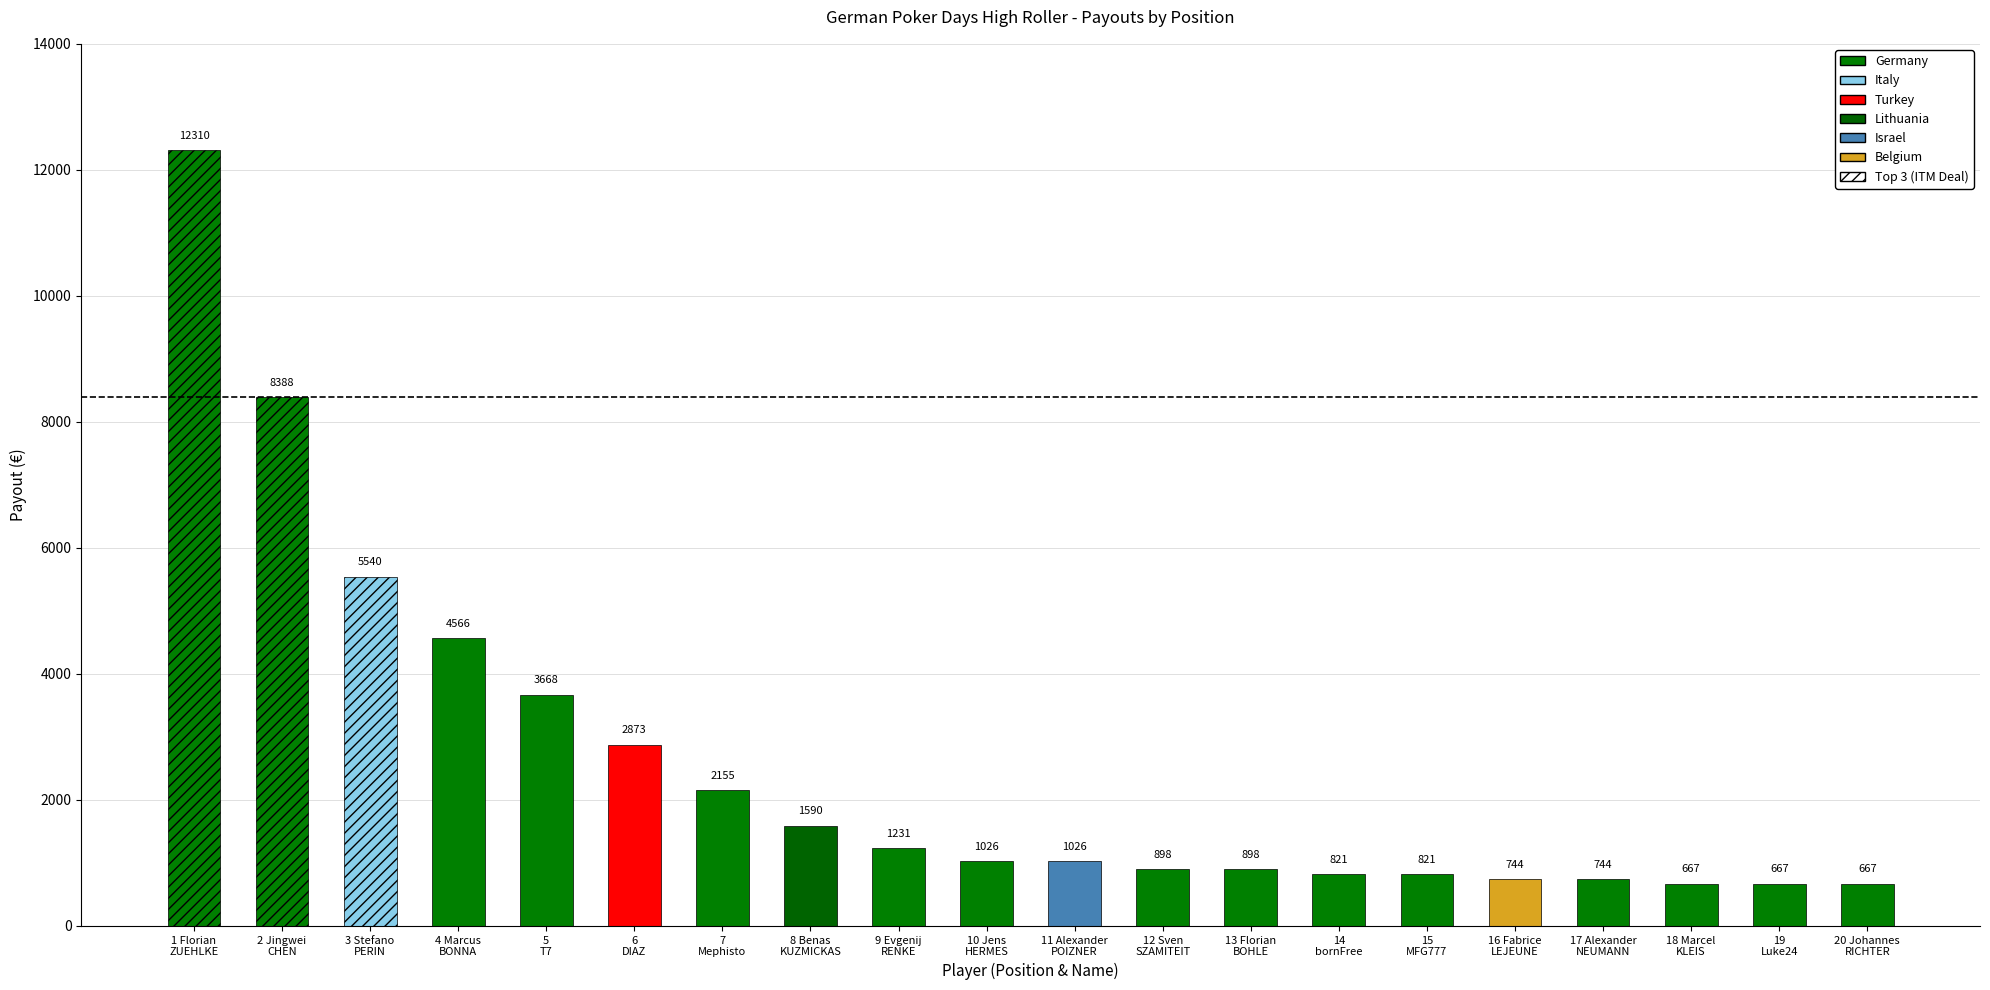

What is the smallest value displayed?

667